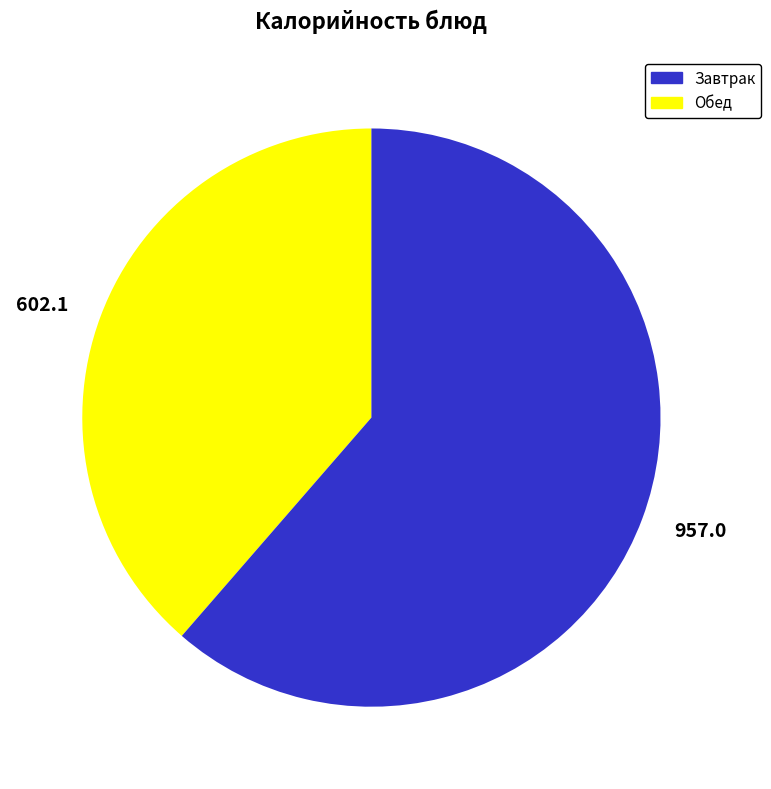

Which category has the biggest portion of the pie?

957.0